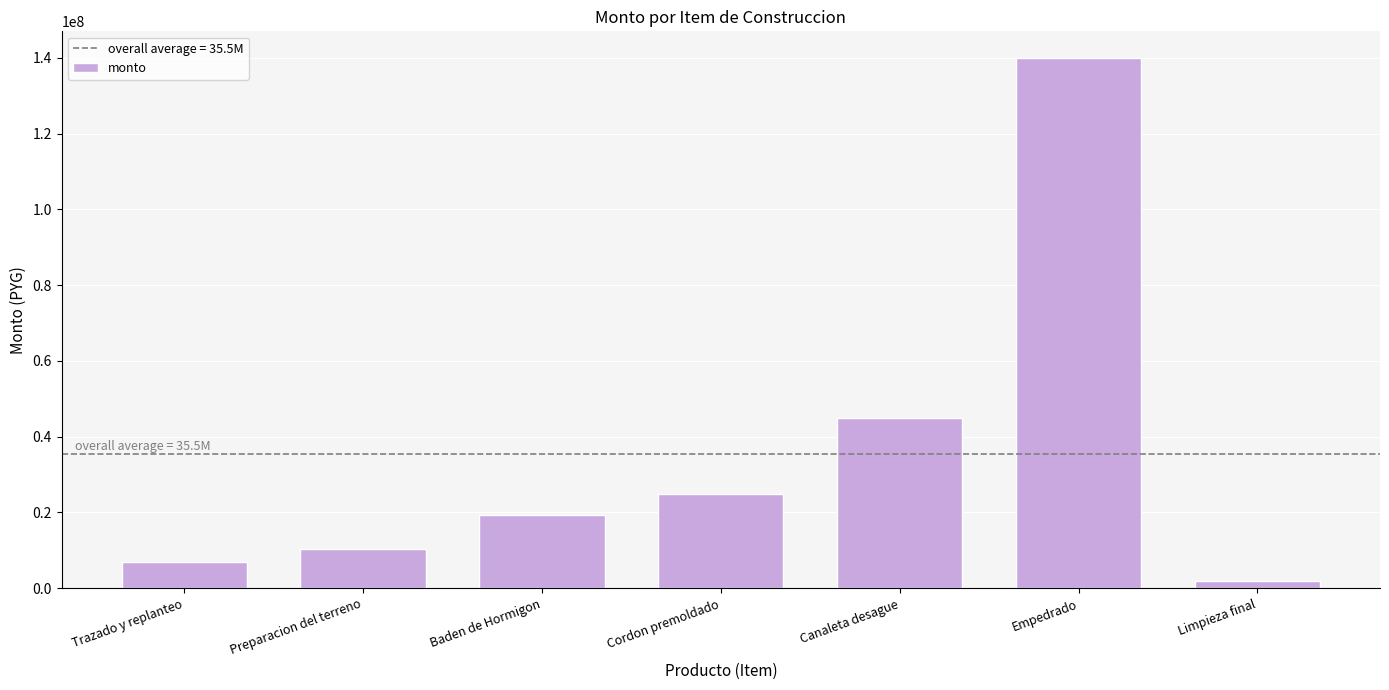

List the labels in order of value, smallest first.

Limpieza final, Trazado y replanteo, Preparacion del terreno, Baden de Hormigon, Cordon premoldado, Canaleta desague, Empedrado